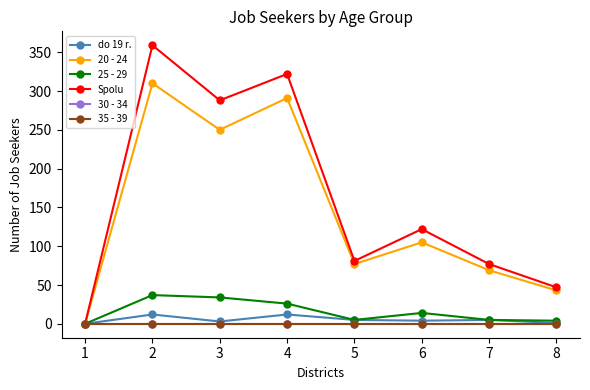

True or false: 20 - 24 and 25 - 29 intersect in this chart.

False